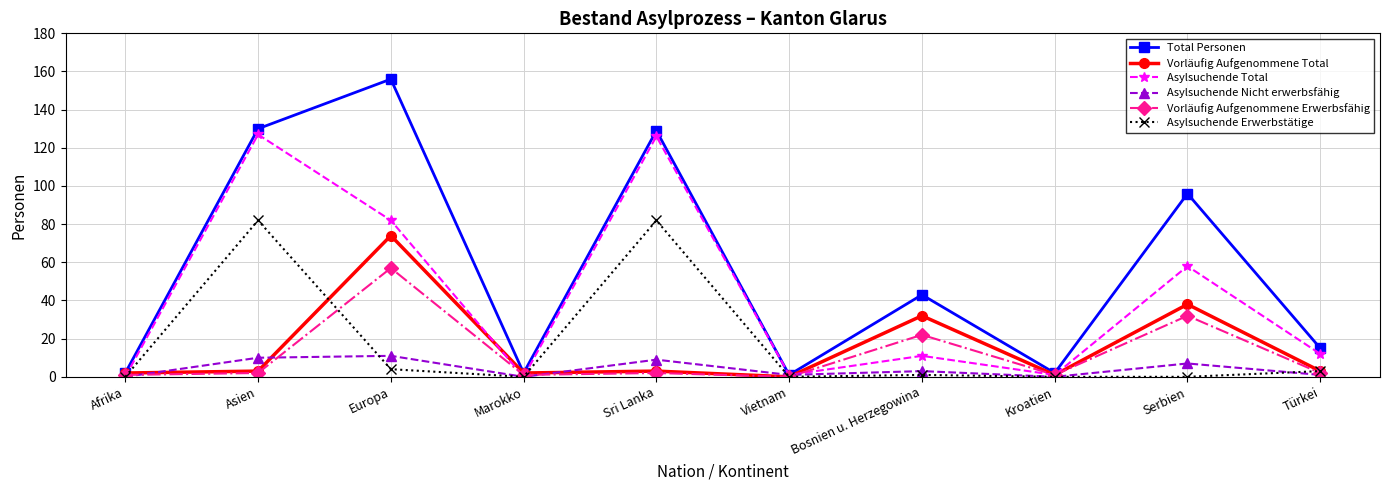

True or false: Vorläufig Aufgenommene Total has a value of 47 at Europa.

False